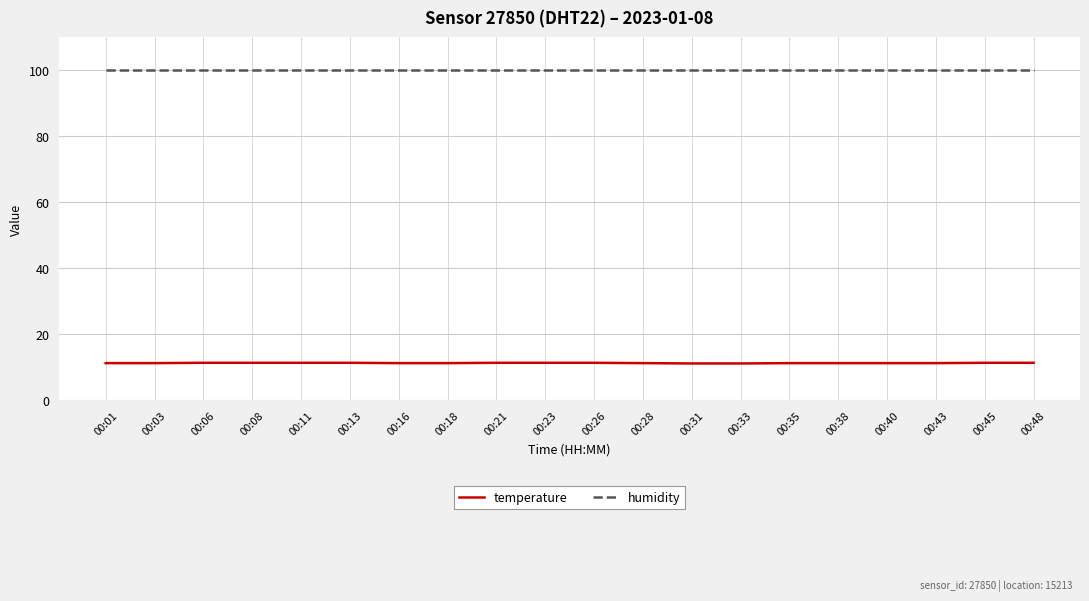

Which series has the largest total across all categories?

humidity